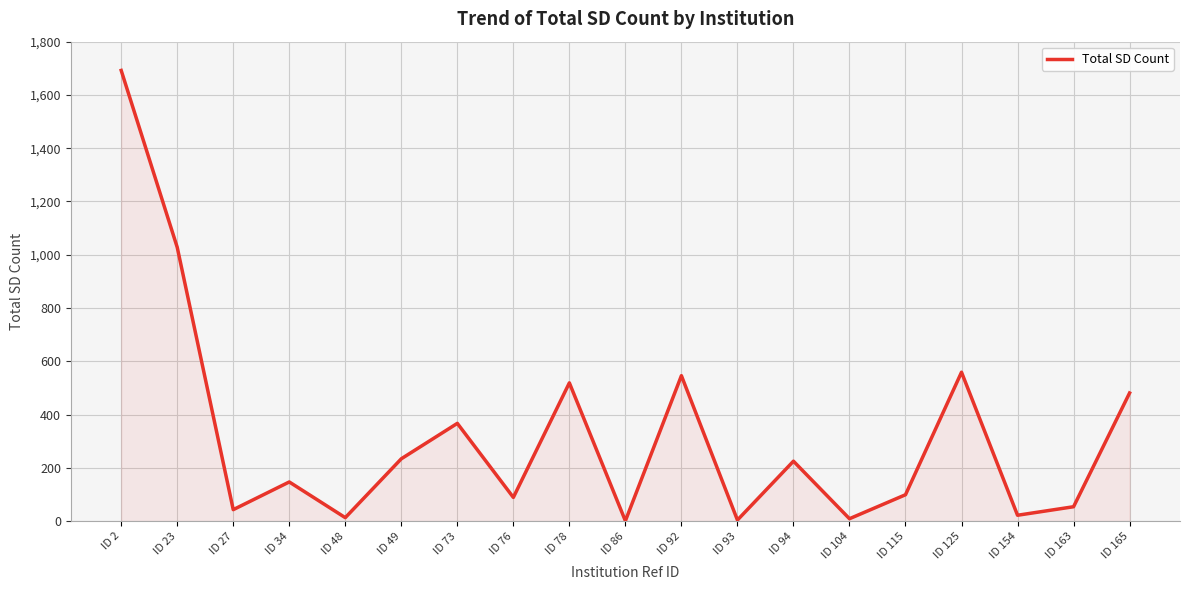

What is the maximum value shown in the chart?

1692